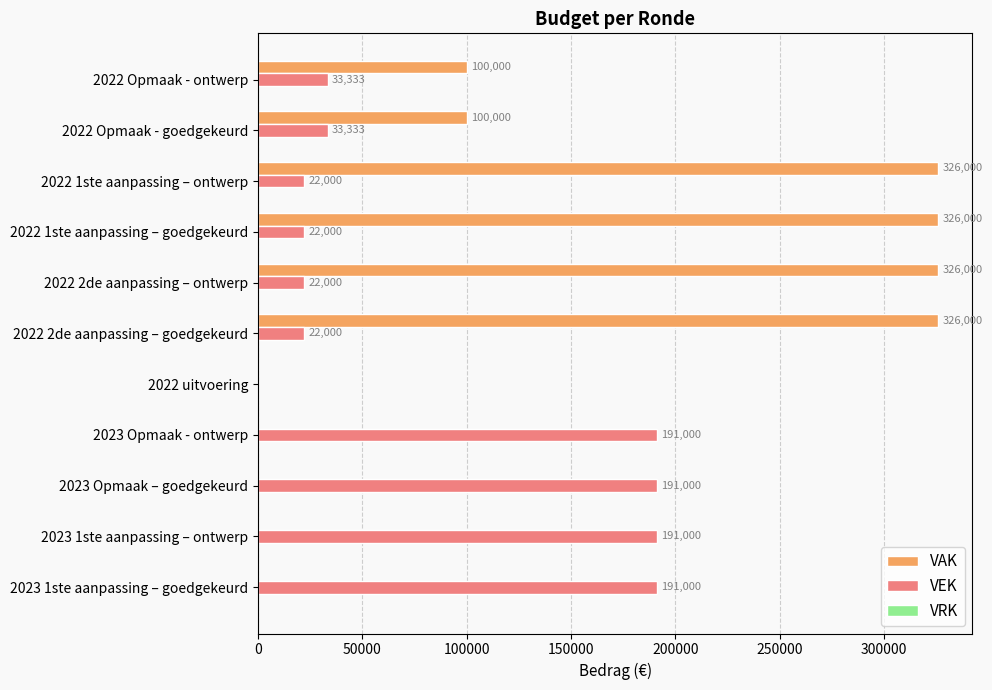

What is the total value across all series at 2023 1ste aanpassing – goedgekeurd?

191000